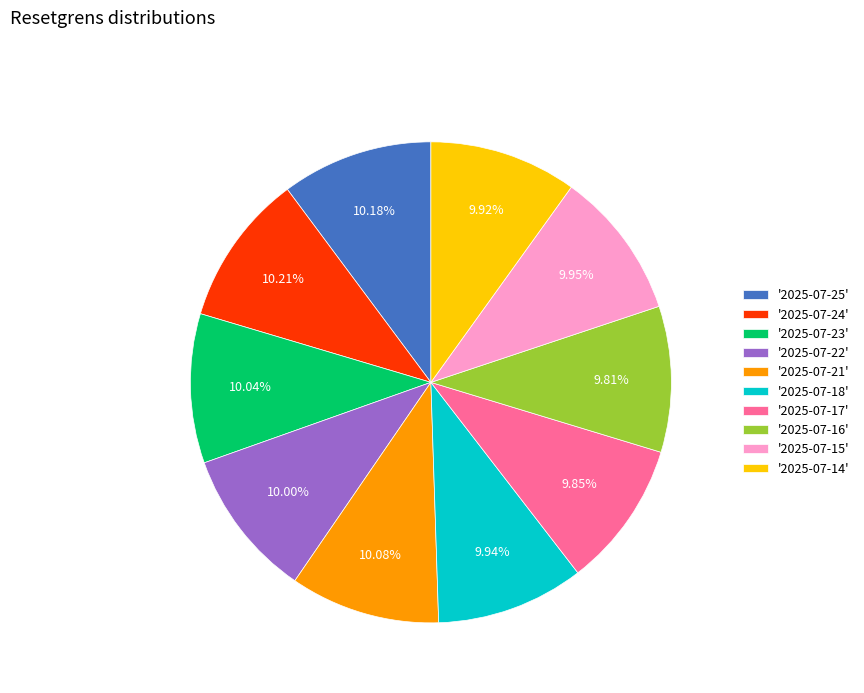

How many segments does this pie chart have?

10